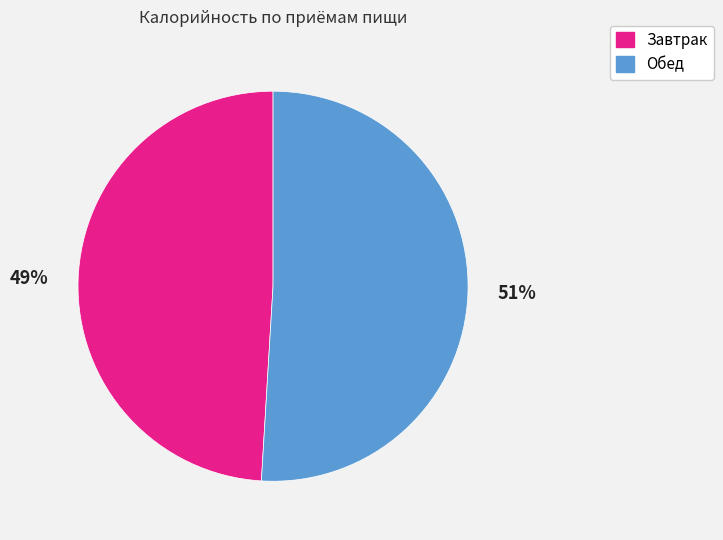

Rank the categories by value from lowest to highest.

Завтрак, Обед